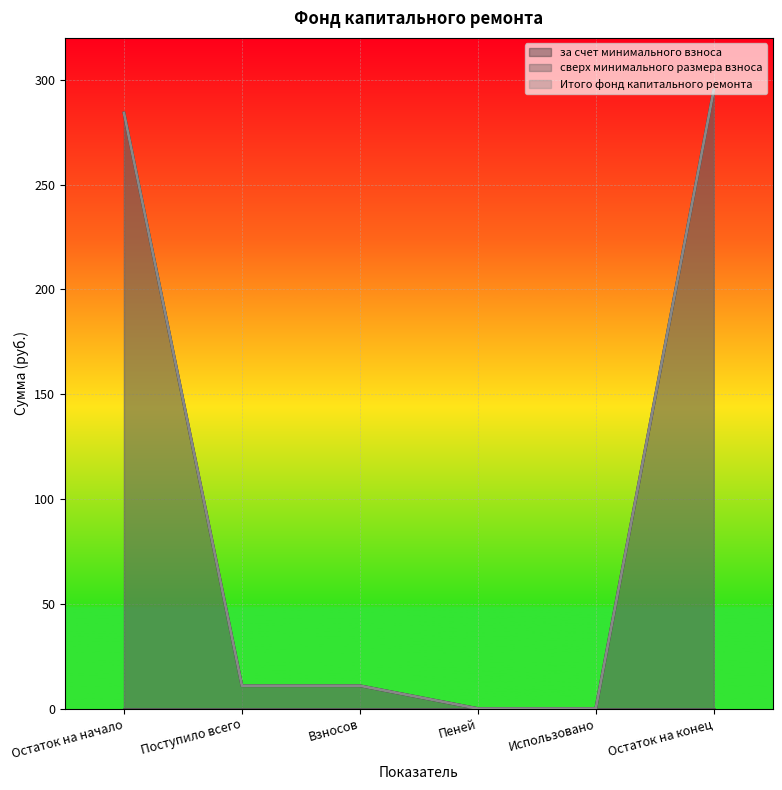

What is the difference between the second highest and second lowest values in the Итого фонд капитального ремонта series?

284.2